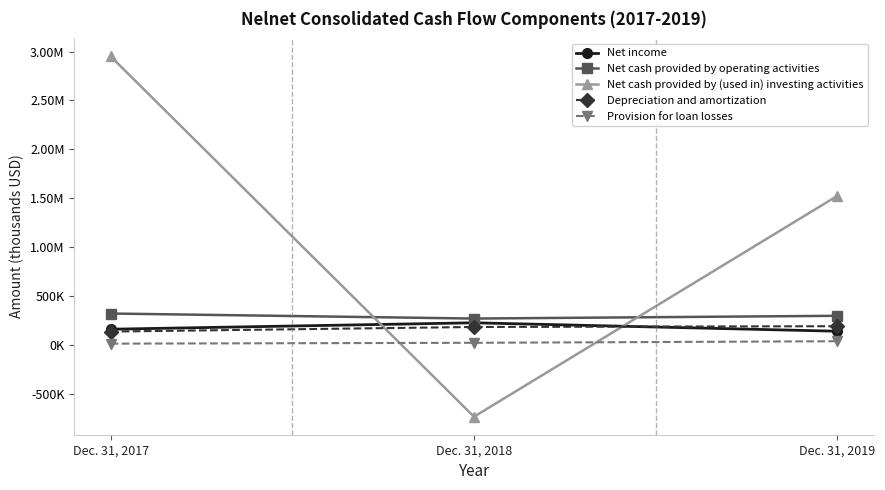

At how many categories does at least one series exceed 438979?

2